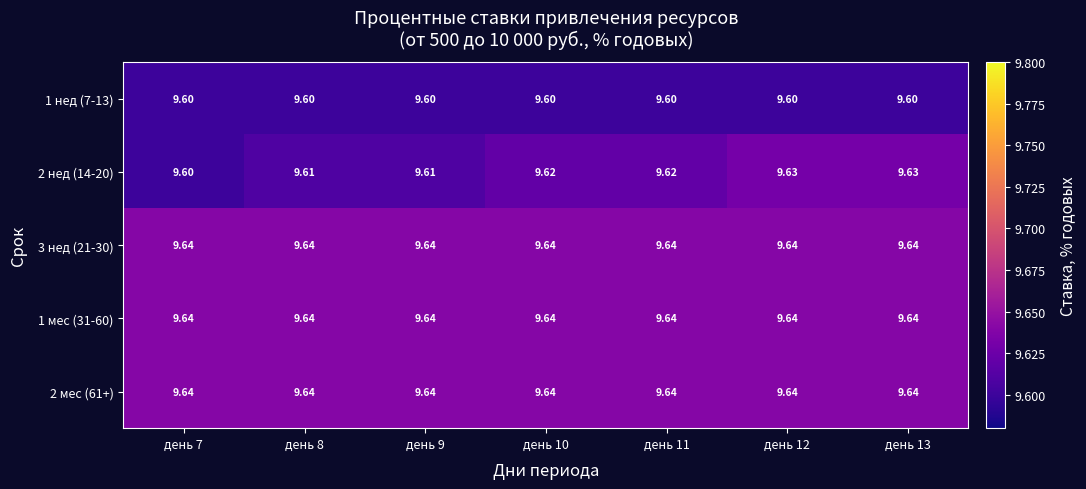

Is the value of 1 нед (7-13) at день 11 greater than the value of 1 мес (31-60) at день 12?

No